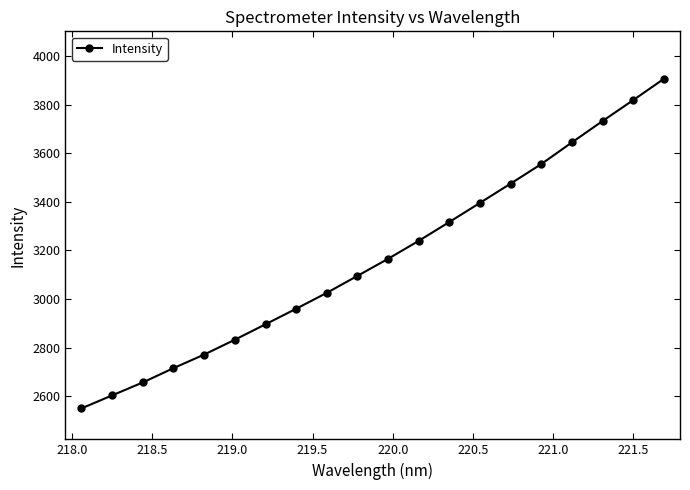

What is the smallest value displayed?

2549.9